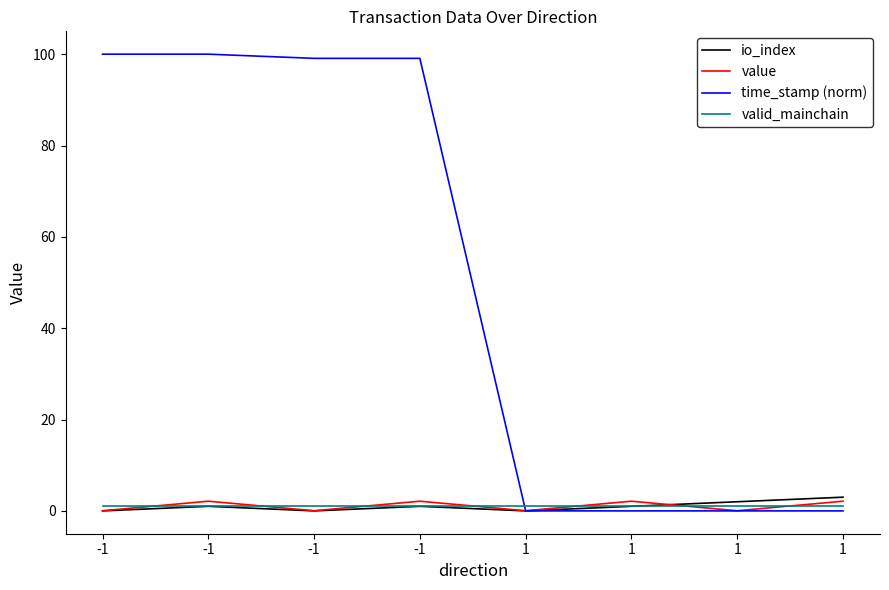

At how many categories does at least one series exceed 10?

4